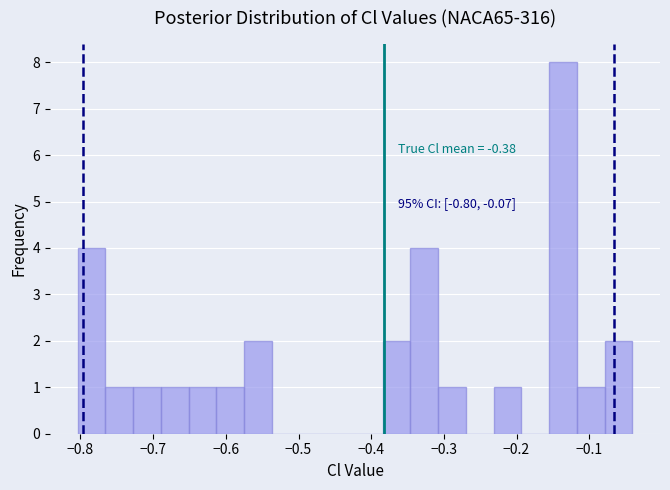

Read against the x-axis, roughly where is the centre of the tallest bar?

-0.14